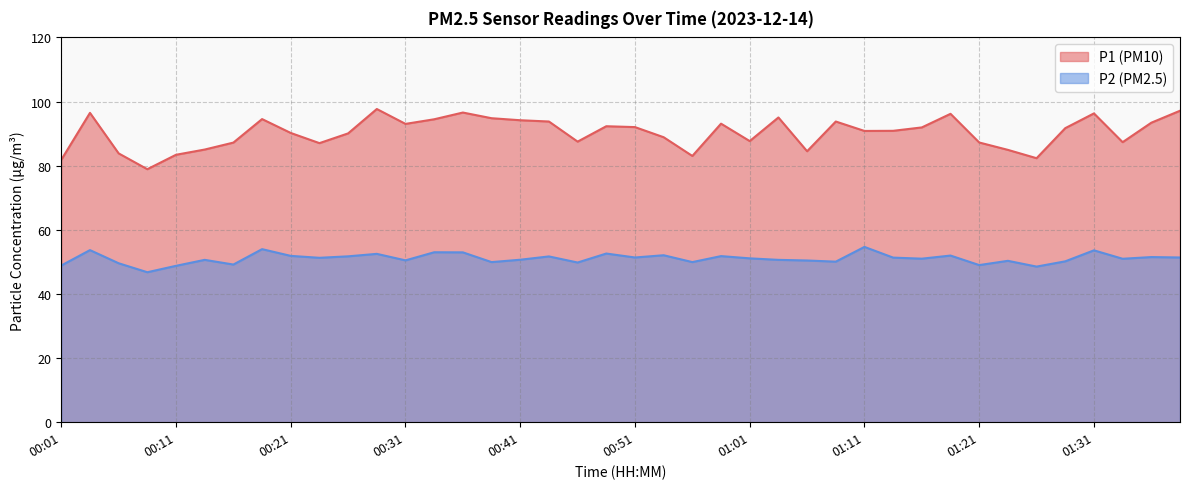

Is the value of P1 at 01:08 greater than the value of P2 at 00:09?

Yes